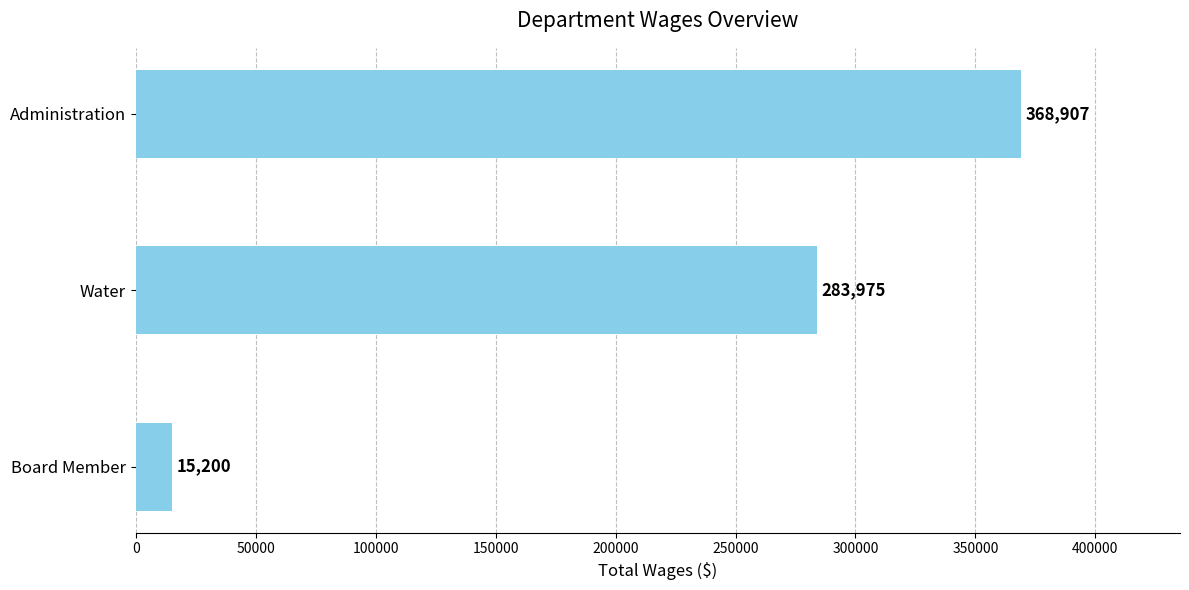

What value does the data have at Administration?

368907